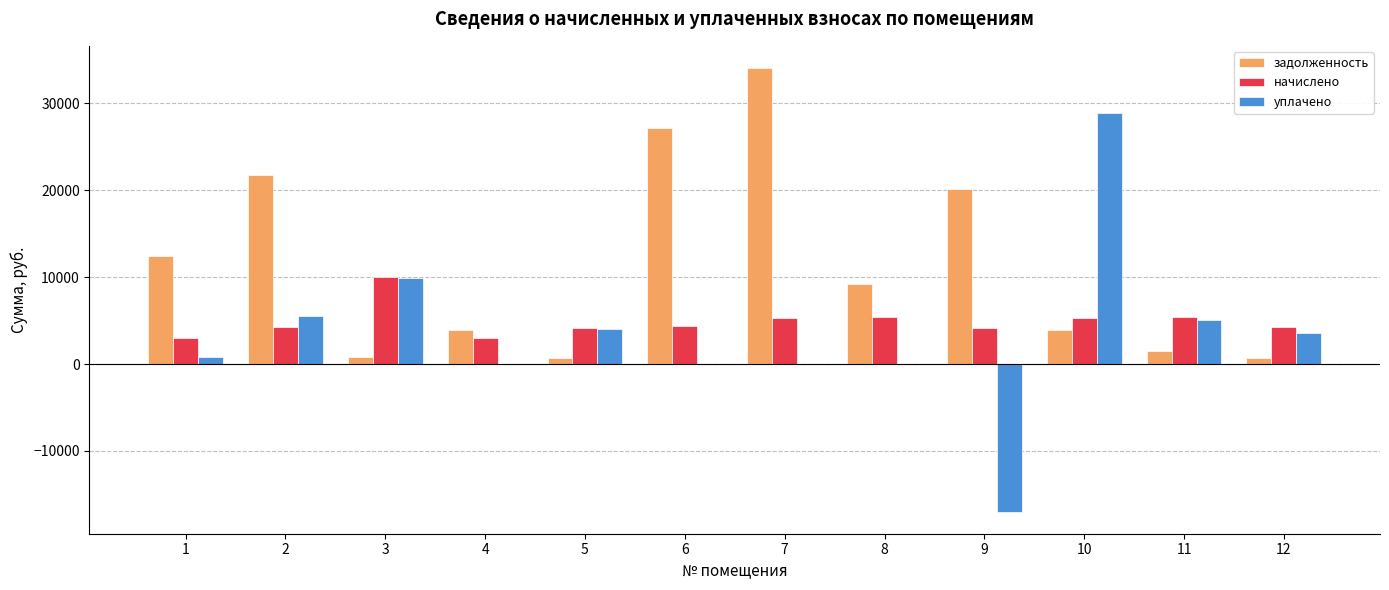

Which series has the largest total across all categories?

задолженность